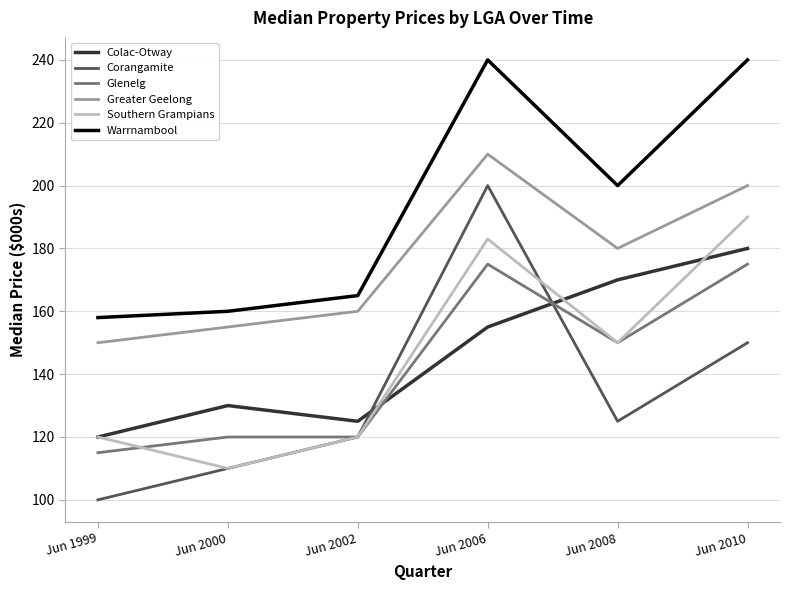

What is the sum of the Glenelg values at Jun 2008 and Jun 2010?

325